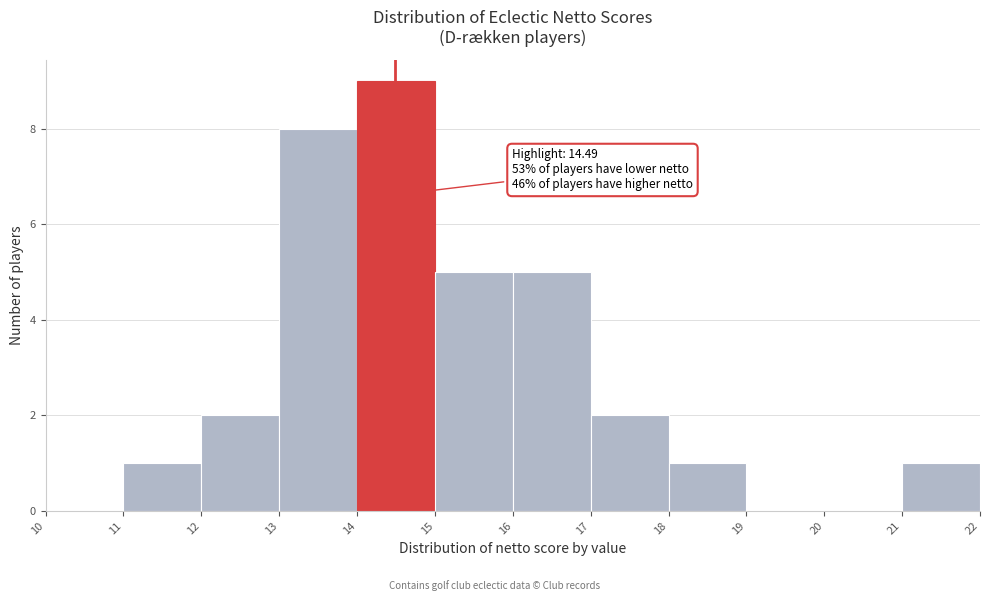

Which range on the x-axis has the tallest bar?

14 to 15